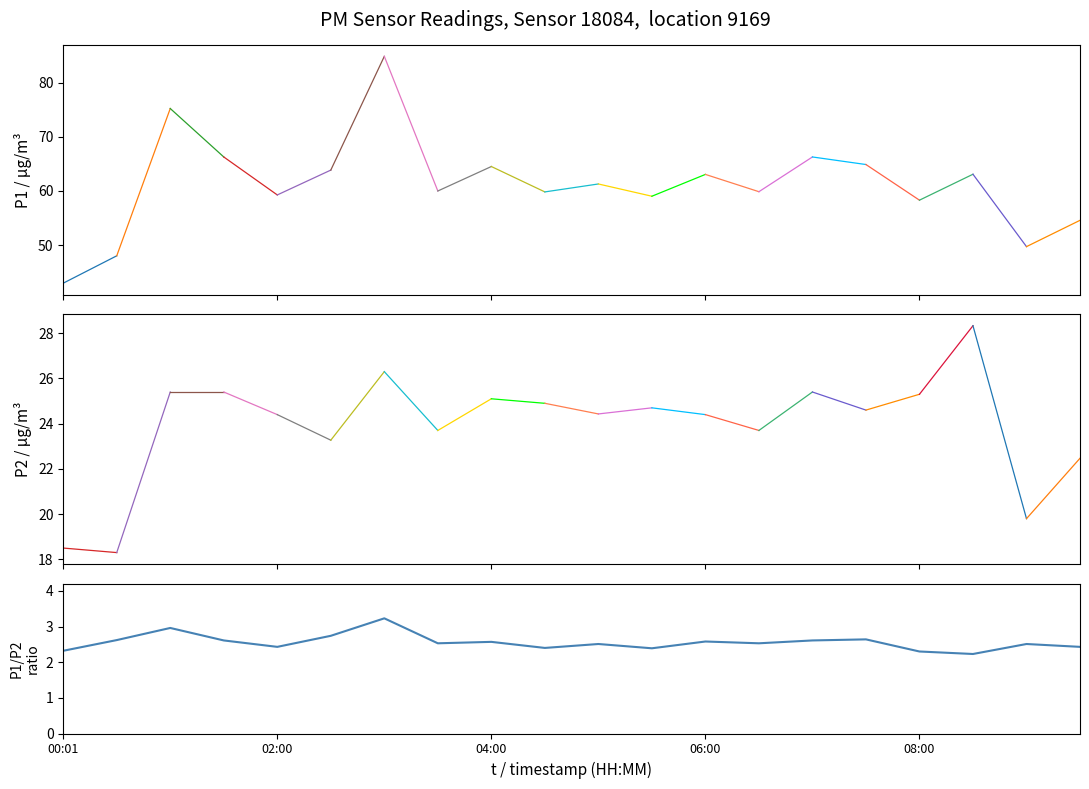

What is the difference between the maximum and minimum values?

1.0